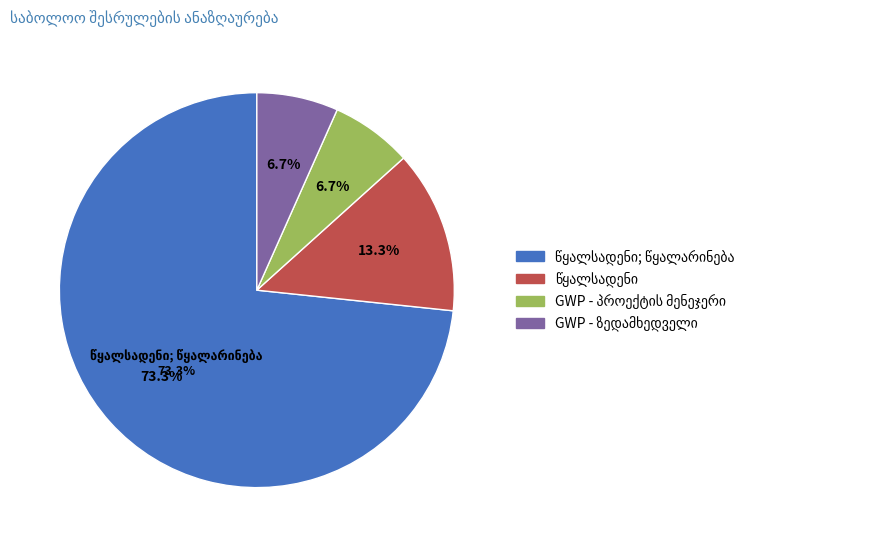

Count the number of slices in the pie.

4